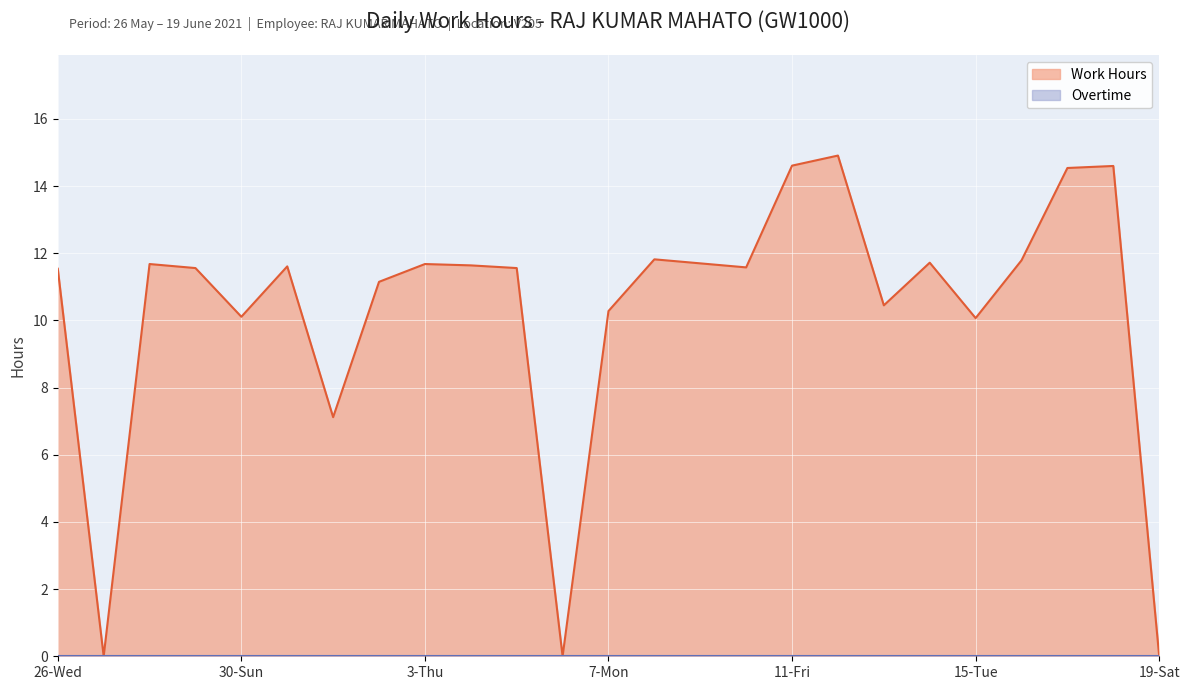

What is the difference between the maximum and second lowest values?

14.9